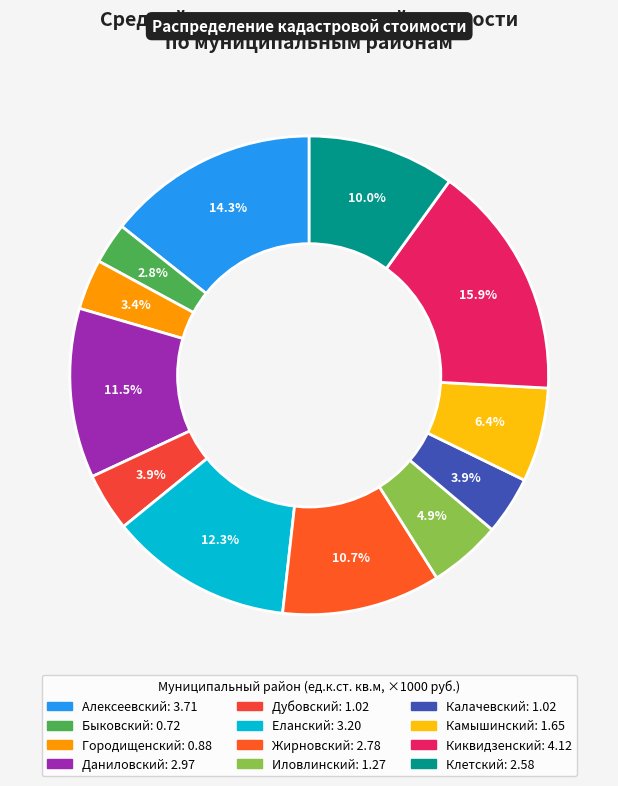

Does Еланский represent more than half of the total?

No